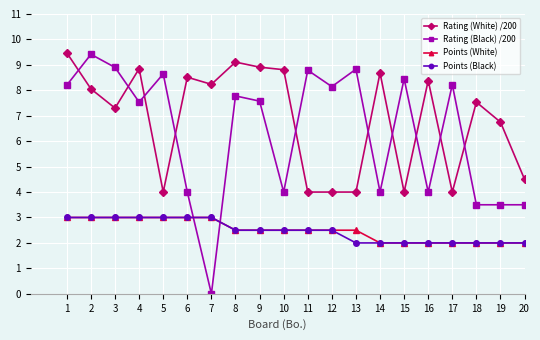

True or false: Points (White) and Rating (White) /200 cross at least once.

False